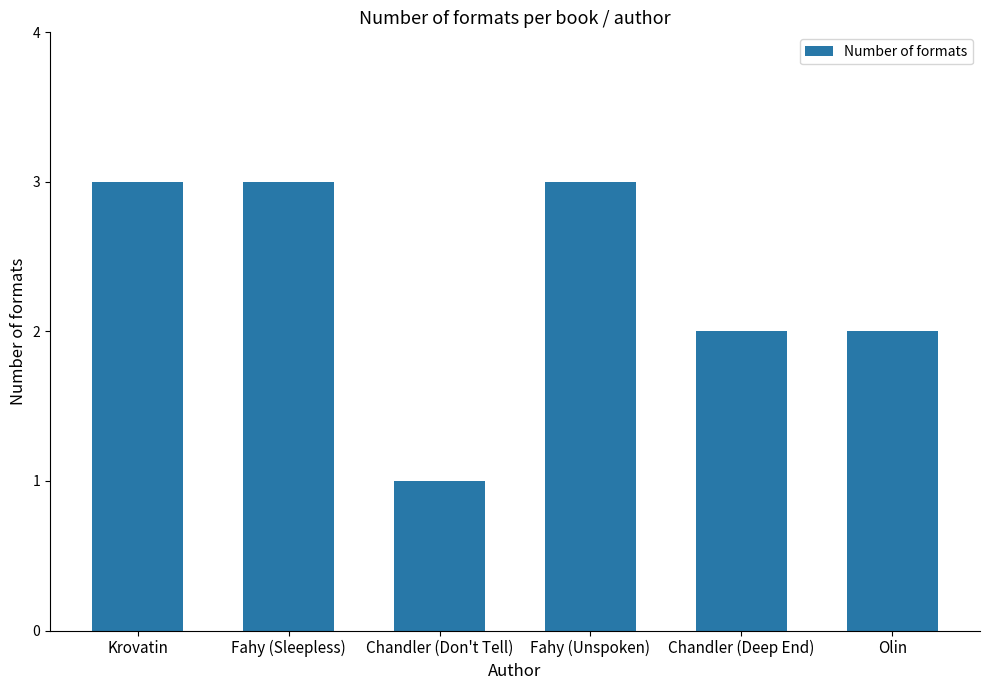

What is the ratio of the value at Chandler (Don't Tell) to the value at Krovatin?

0.3